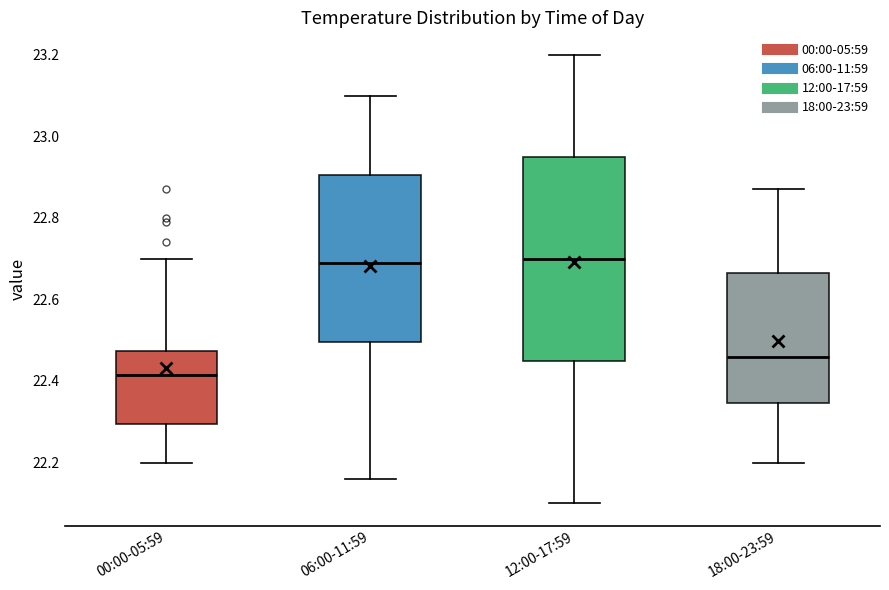

Reading left to right, transcribe this box plot: for each box, give where its median line is, the range the box spans, and where its two whiskers end, as read against the y-axis. The values are not printed on the chart, so give them approximately, as read against the axis.

00:00-05:59: median 22.42, box 22.30 to 22.48, whiskers 22.20 to 22.70
06:00-11:59: median 22.70, box 22.50 to 22.90, whiskers 22.16 to 23.10
12:00-17:59: median 22.70, box 22.46 to 22.96, whiskers 22.10 to 23.20
18:00-23:59: median 22.46, box 22.34 to 22.66, whiskers 22.20 to 22.88